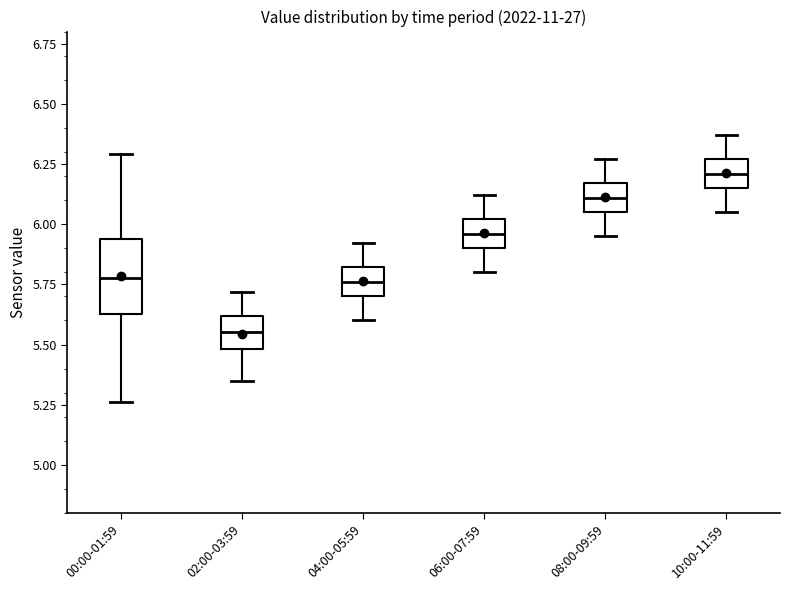

Which box's median line is the lowest?

02:00-03:59